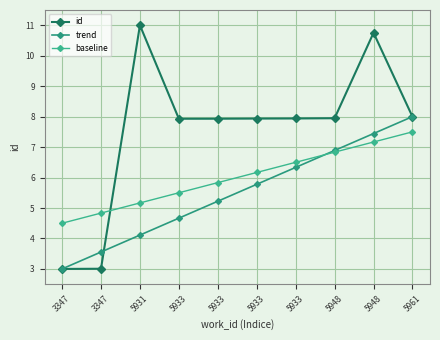

How many categories are shown in the chart?

10